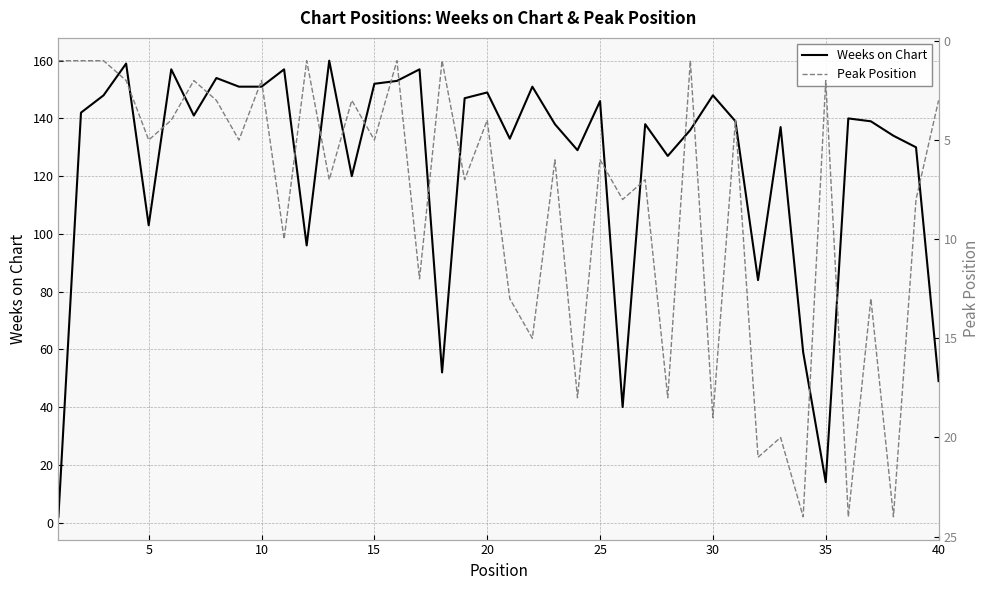

The Weeks on Chart series shows 103 at 5. True or false?

True